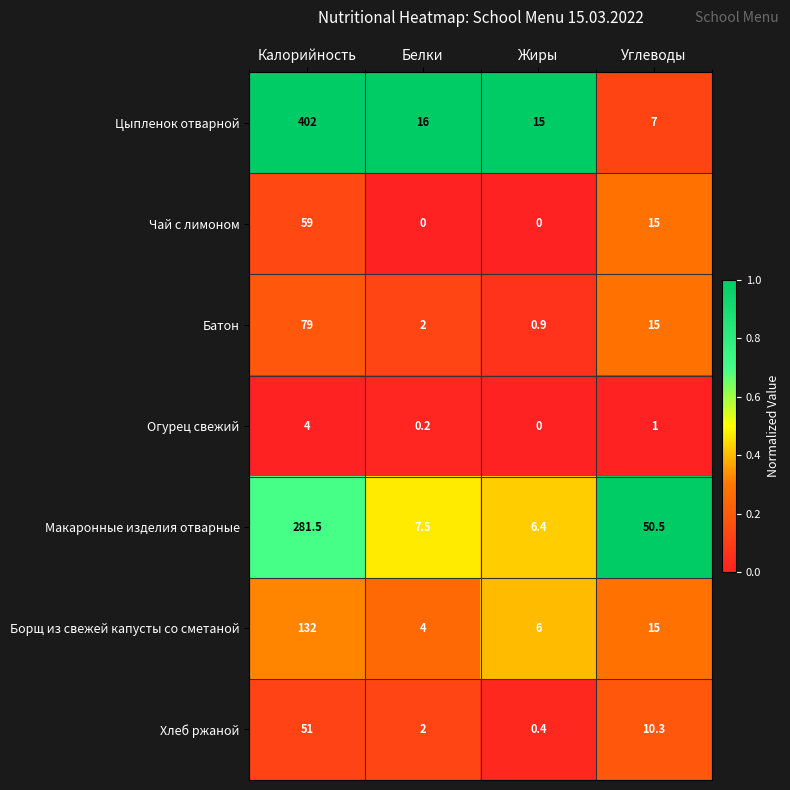

How many series are shown in this chart?

7